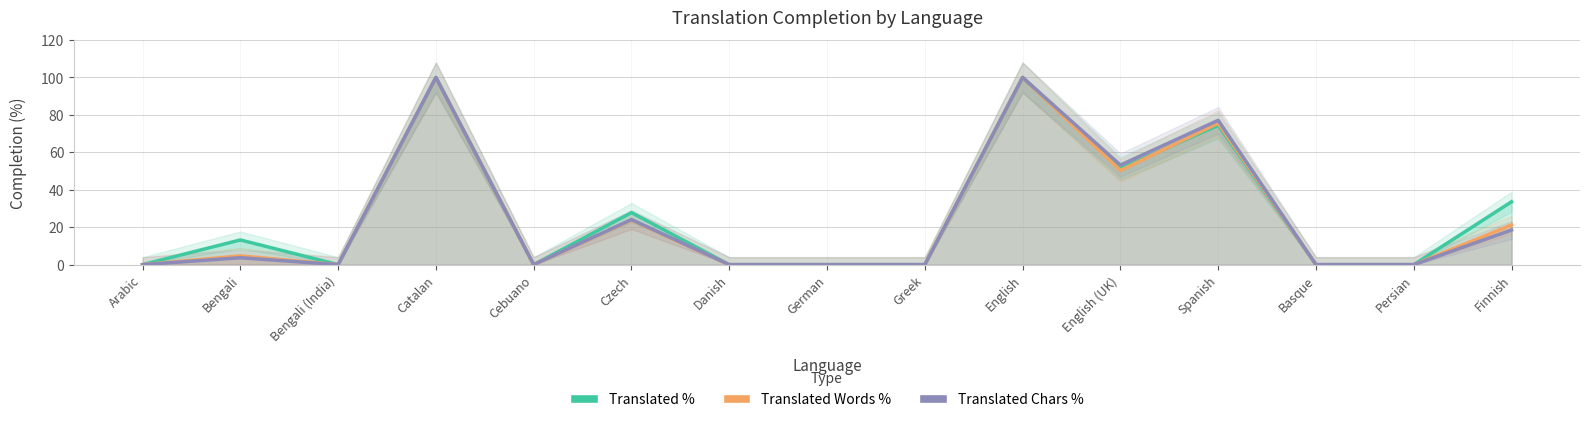

True or false: Translated Words % and Translated Chars % intersect in this chart.

False